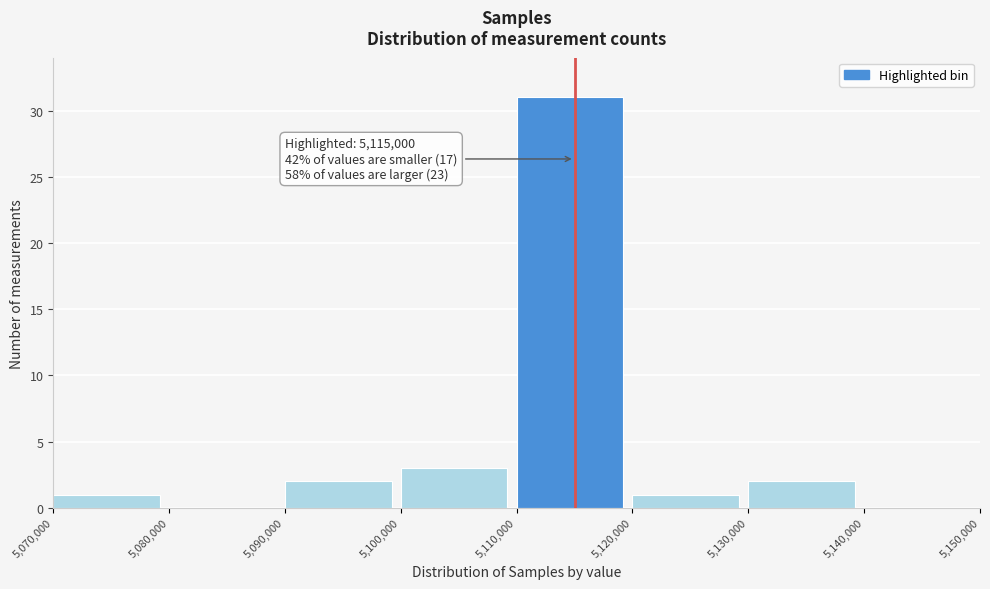

Over which range of the x-axis is the bar tallest?

5,110,000 to 5,120,000